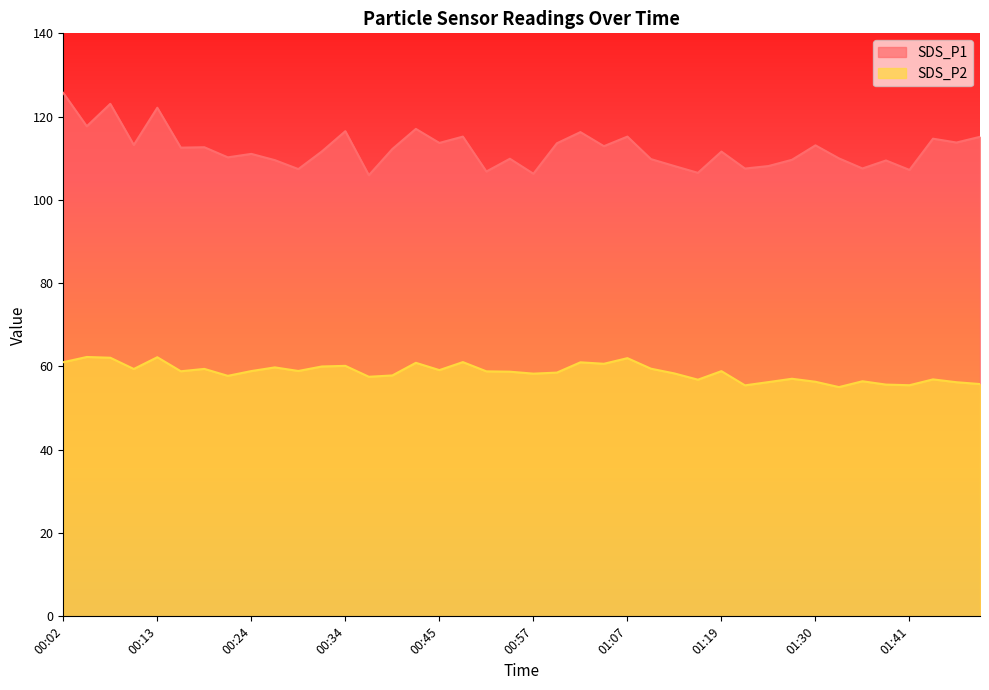

At how many categories does at least one series exceed 63?

40